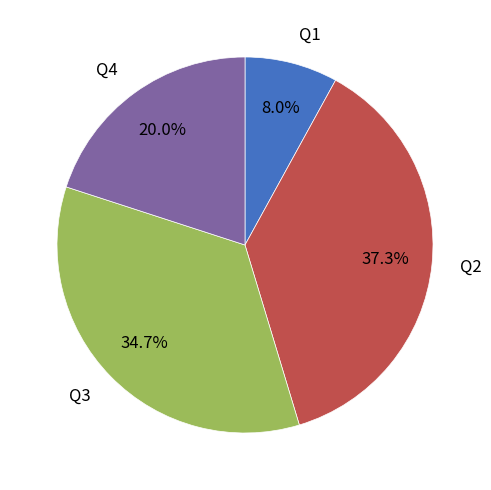

The Q4 slice represents 20% of the pie. True or false?

True